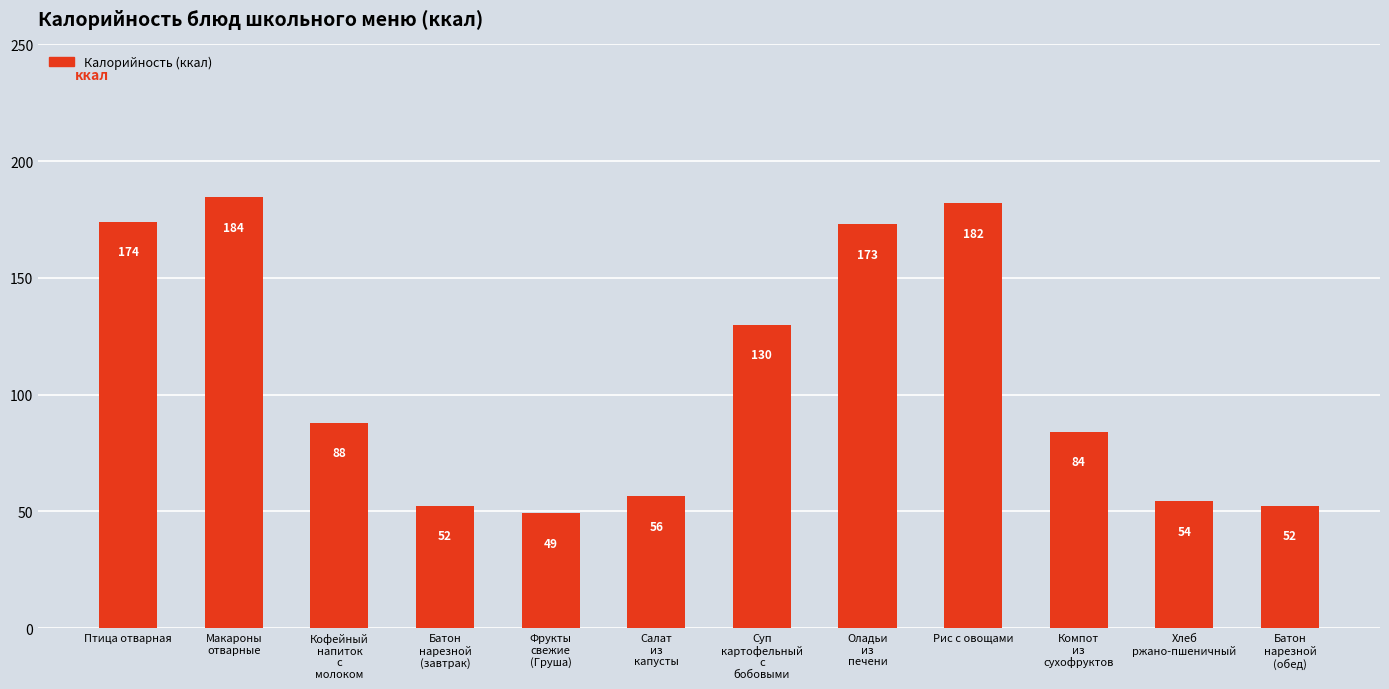

What position from the left is Суп
картофельный
с
бобовыми?

7